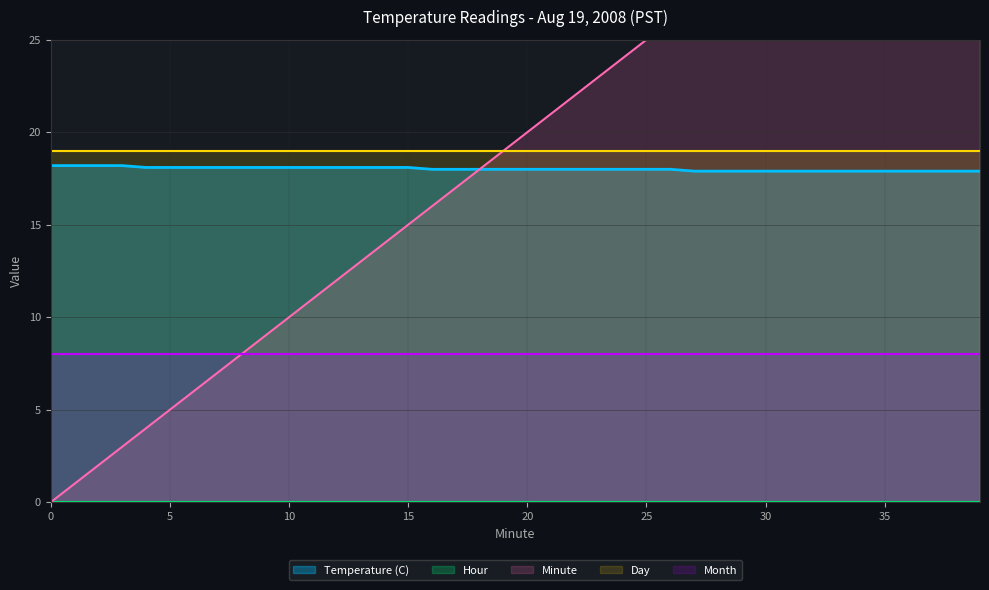

What is the difference between the highest and lowest values at 5?

19.0